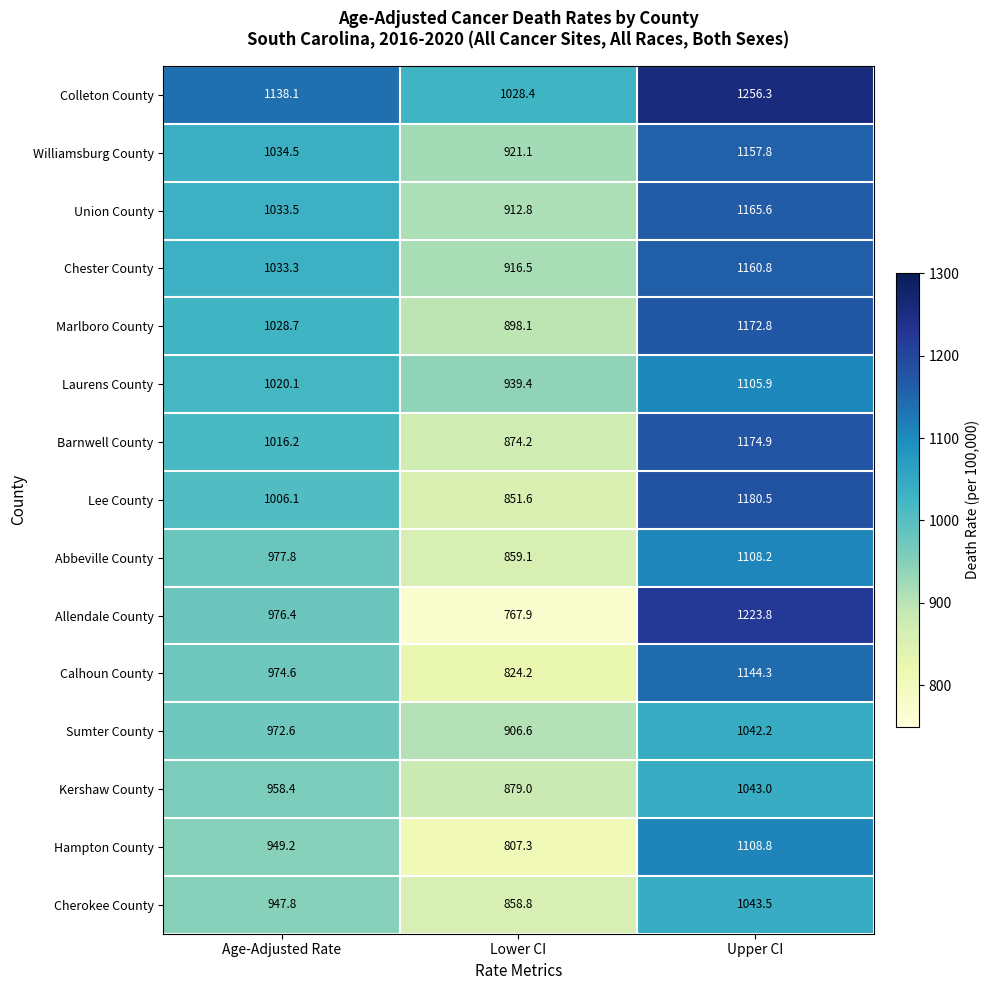

Between Lower CI and Upper CI, which series saw the biggest shift?

Allendale County